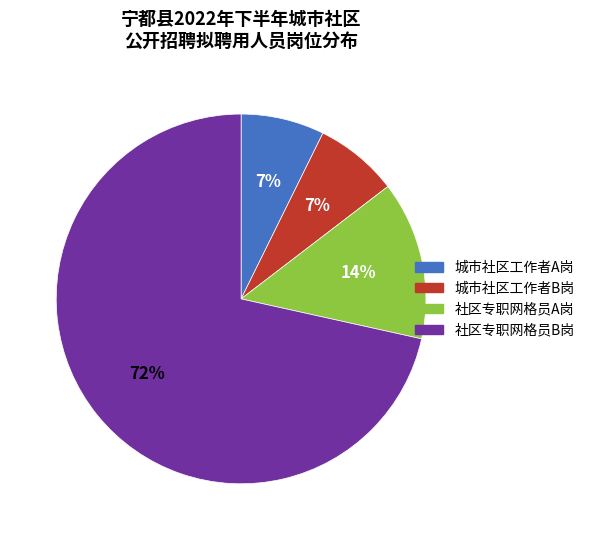

Approximately how many times larger is the value at 城市社区工作者A岗 compared to 社区专职网格员A岗?

0.5